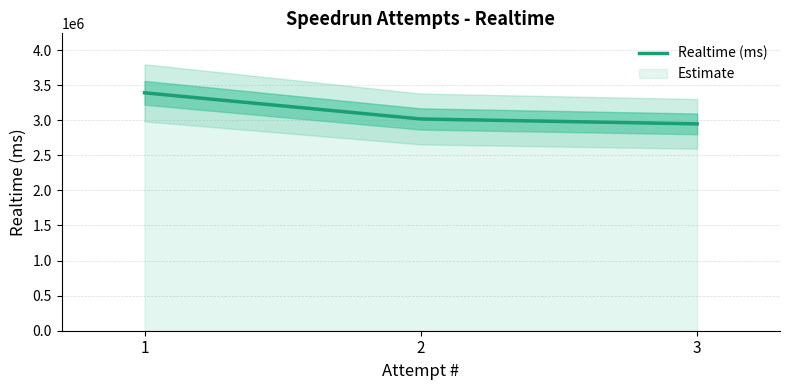

Reading left to right, list all the values displayed in this chart.

1=3390307	2=3017524	3=2947700